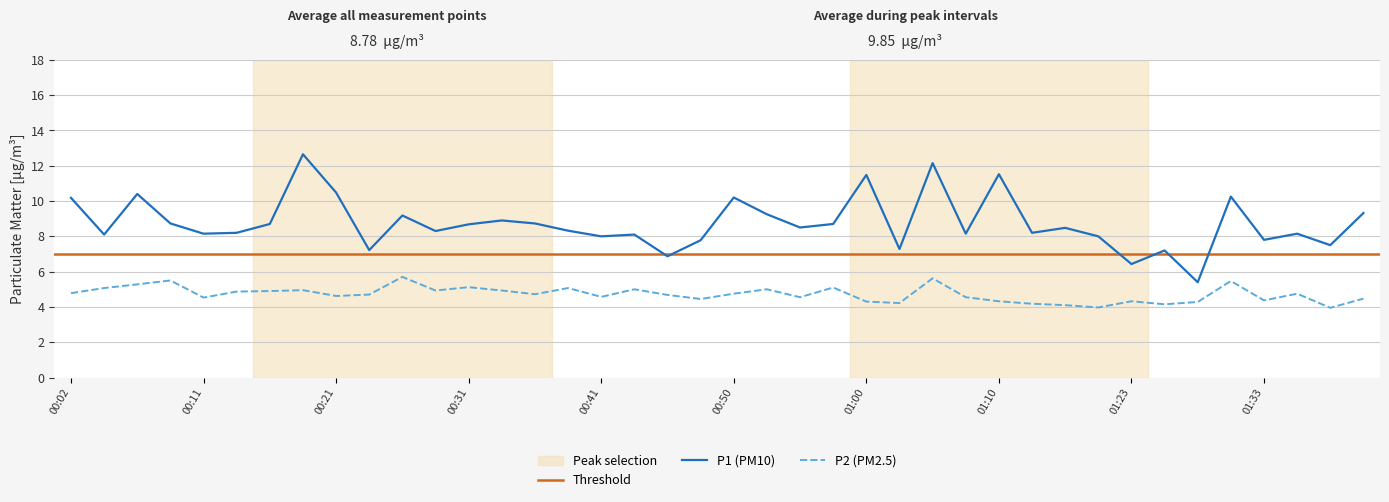

List the series in order of their overall mean, lowest first.

P2, P1